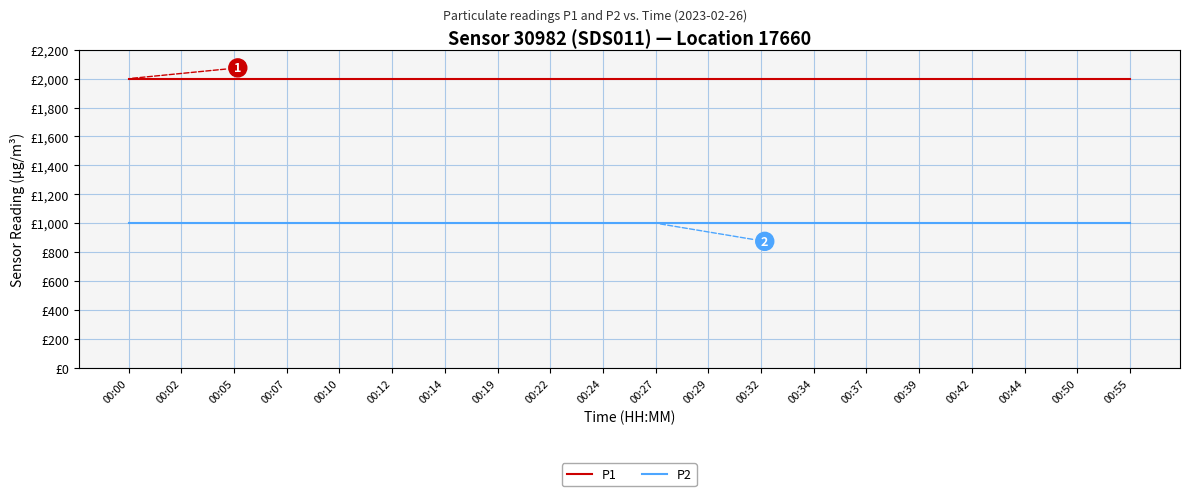

Is this an area chart (filled region under the line)?

No